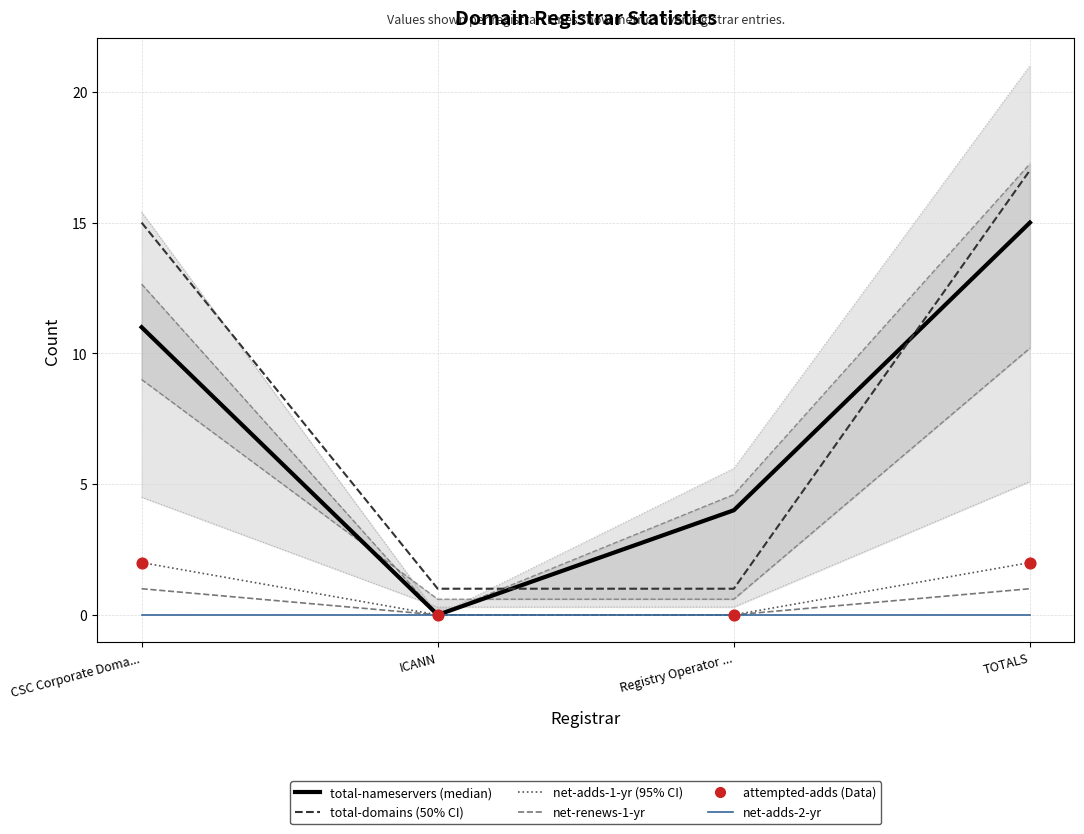

Which series has the widest spread of Y values?

total-domains